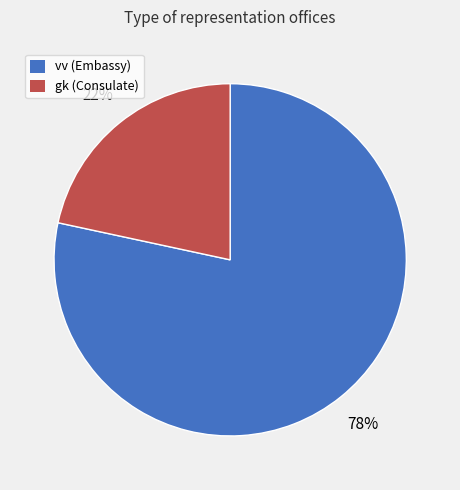

Is the sum of vv and gk greater than half?

Yes